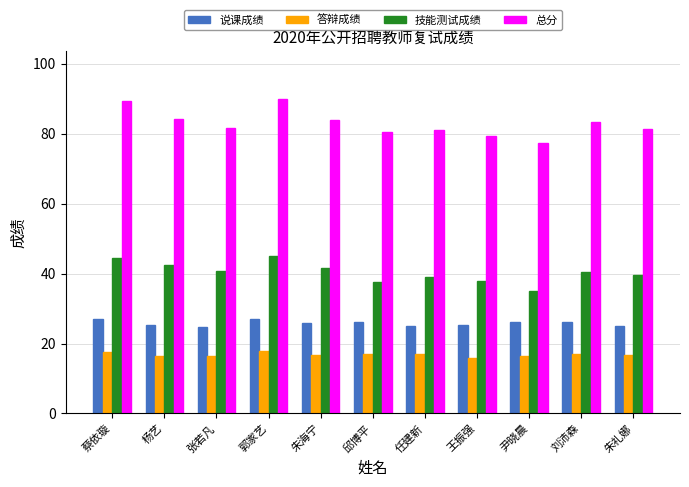

What is the approximate value of 总分 at 杨艺?

84.2